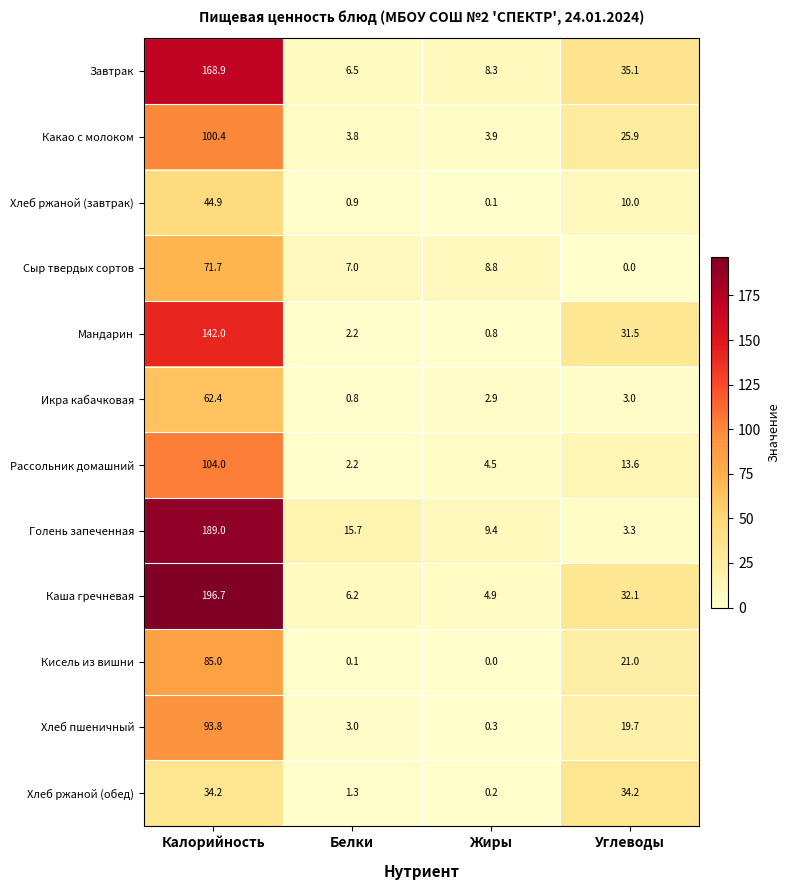

How many values in the Икра кабачковая series are below 3?

2